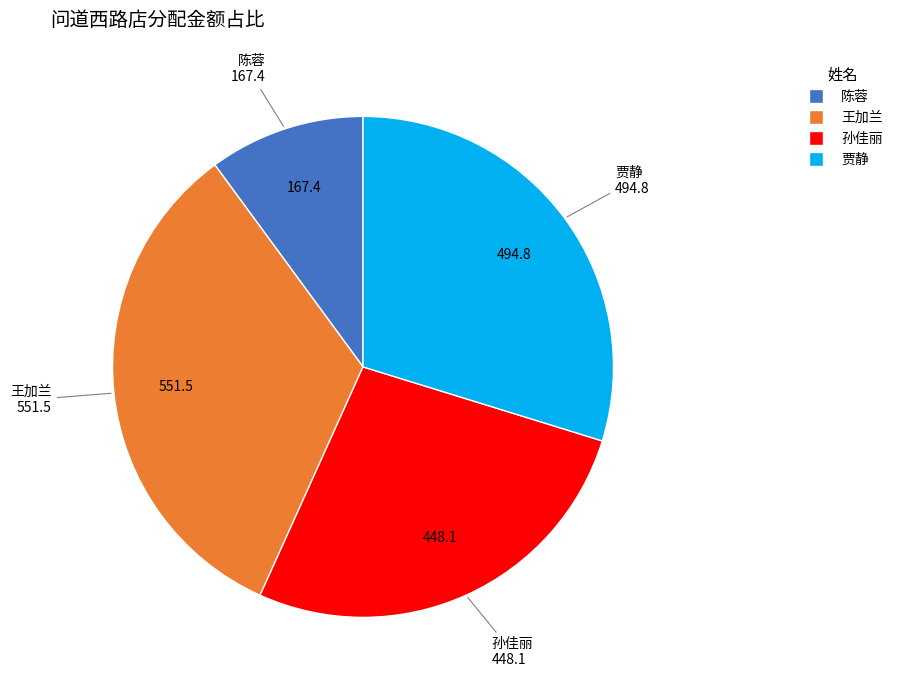

How many segments does this pie chart have?

4